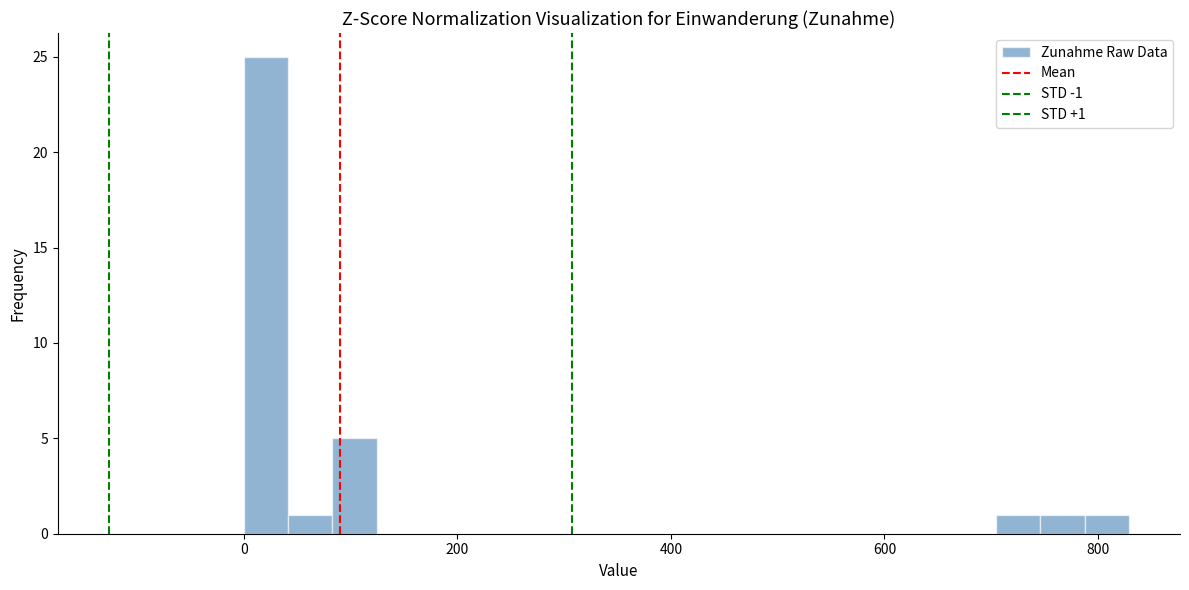

Around what value on the x-axis is the tallest bar? Give the approximate position of its centre, as read against the axis.

20